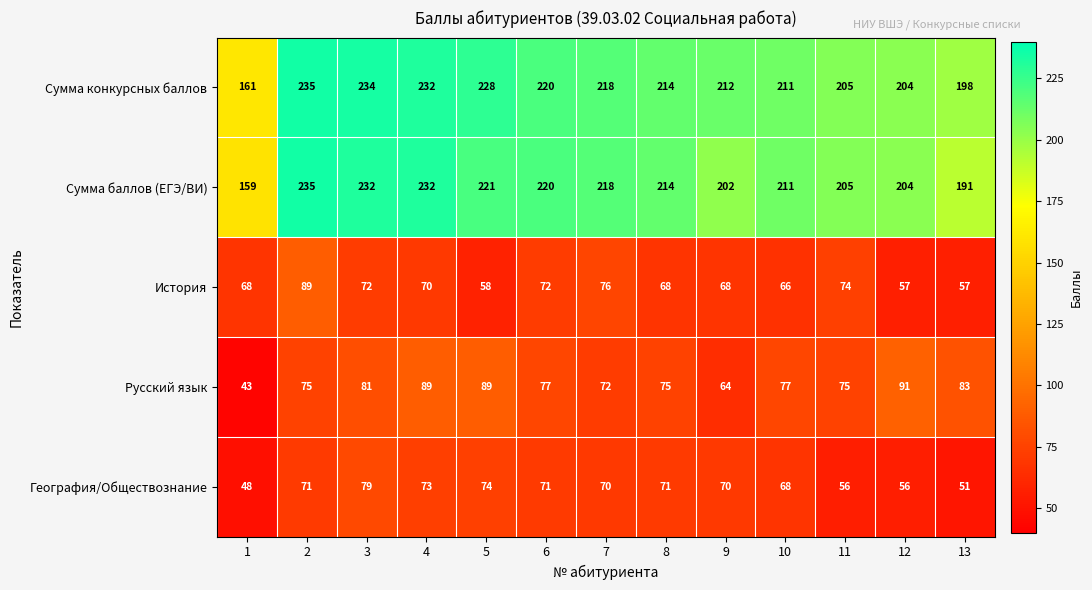

At which category is the sum across all series the highest?

2